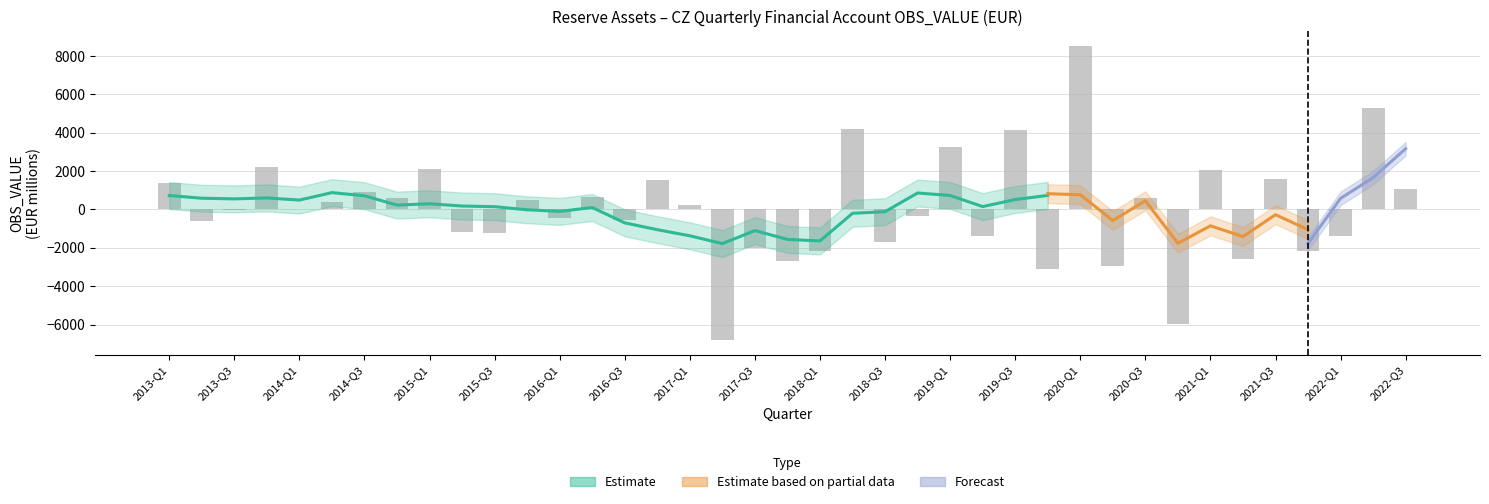

What is the label of the 18th bar from the left?

2017-Q2